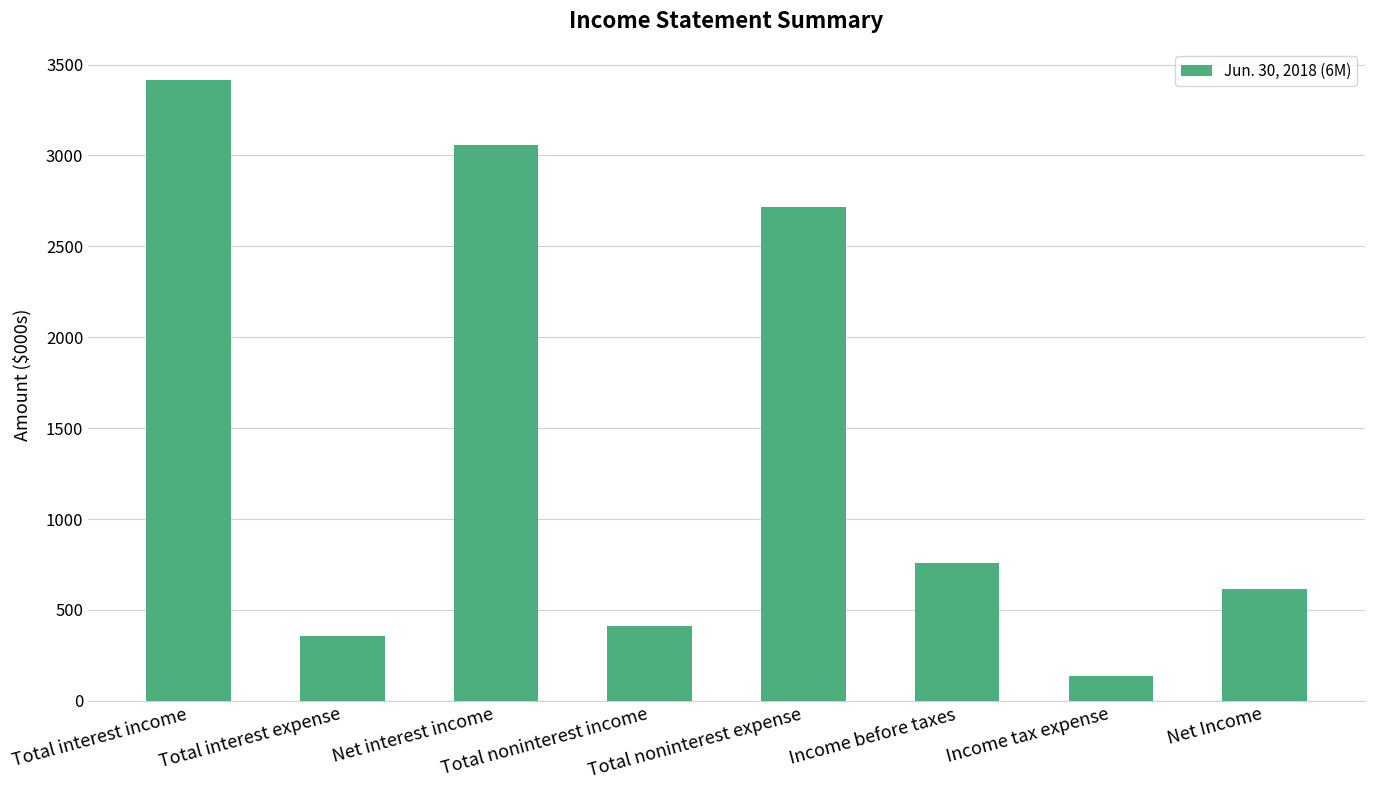

Count the number of data series in this chart.

1